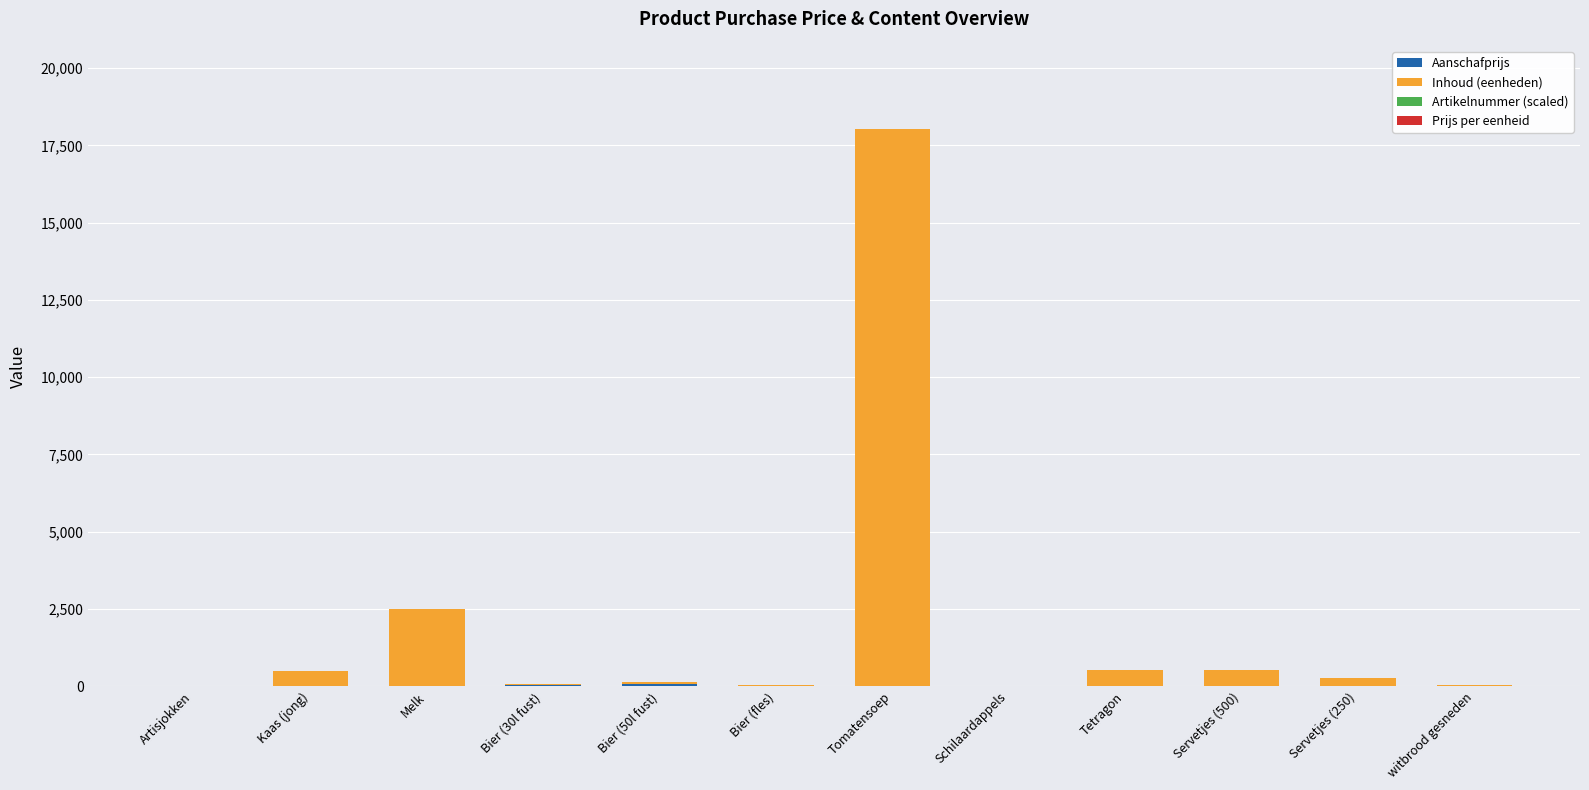

At which category is the sum across all series the highest?

Tomatensoep